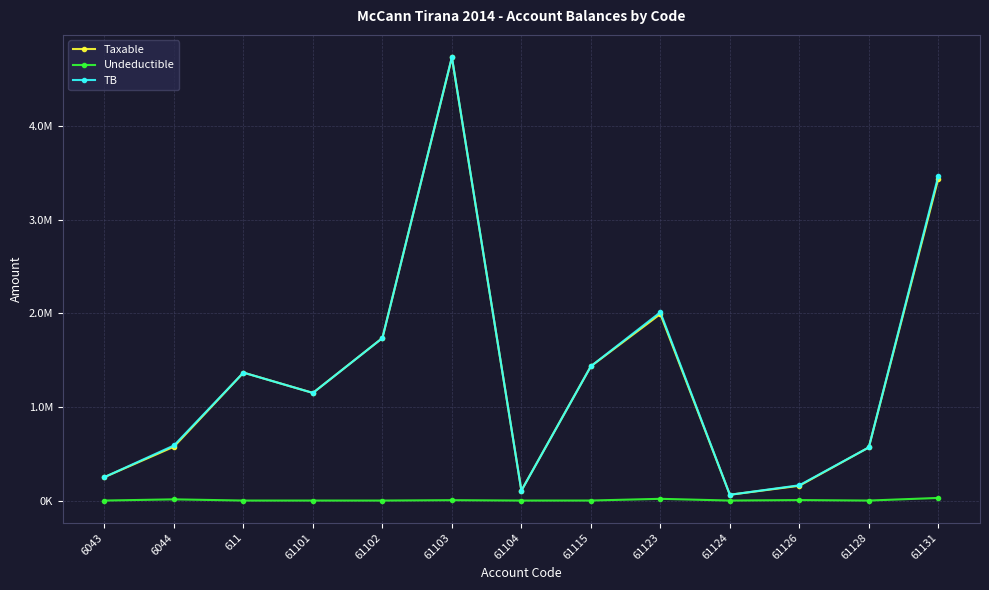

The Undeductible series shows 0.0 at 61128. True or false?

True